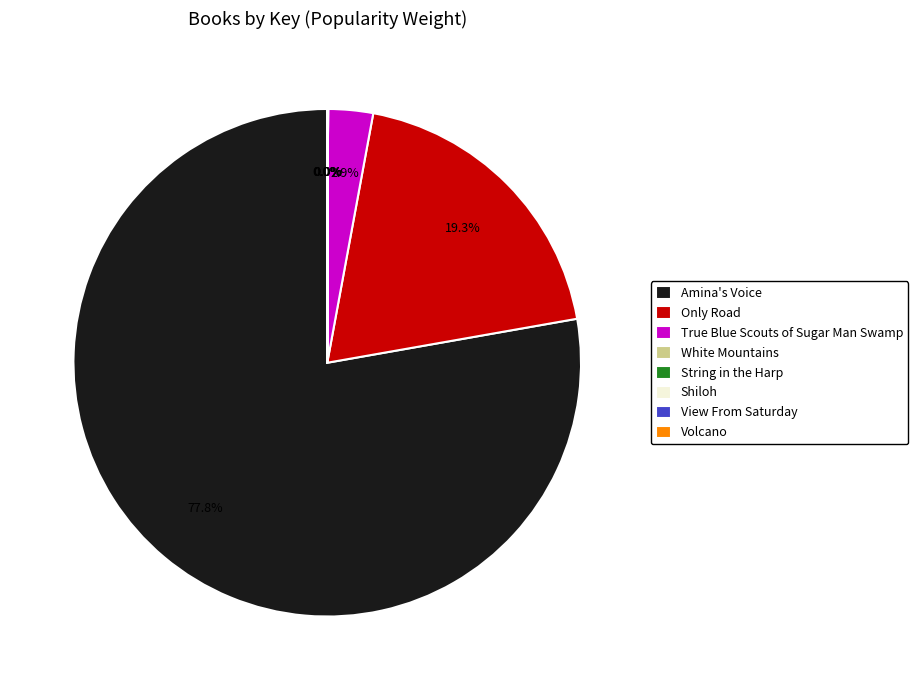

Which slice is the largest?

Amina's Voice